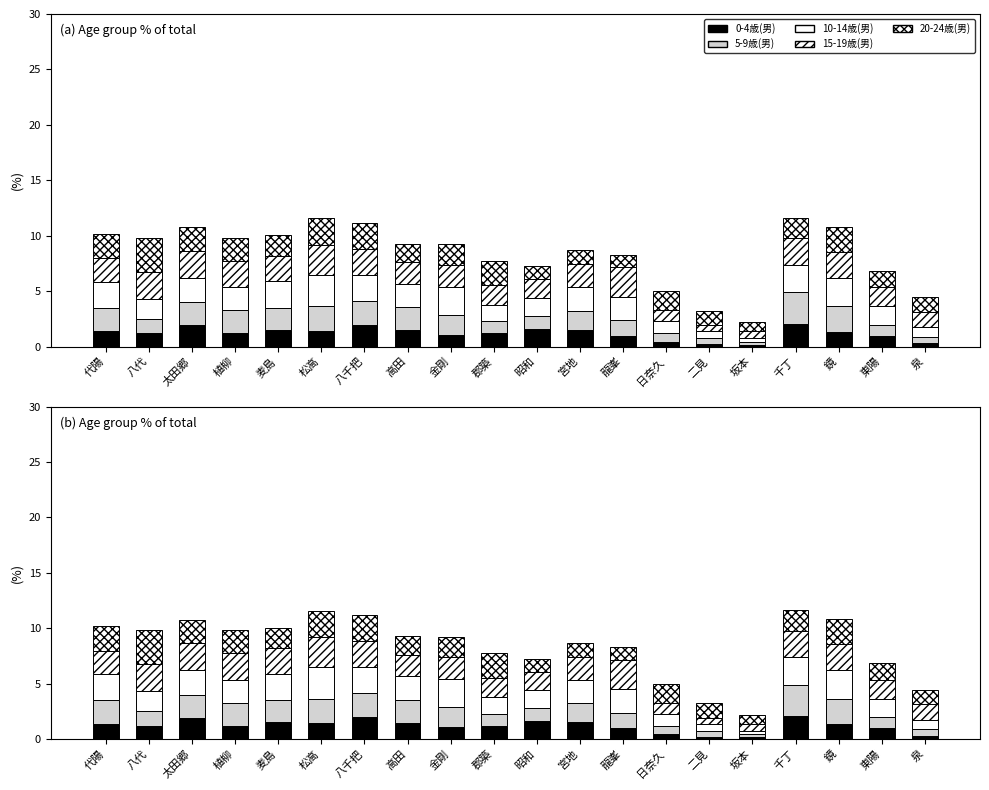

What is the smallest value displayed?

0.2